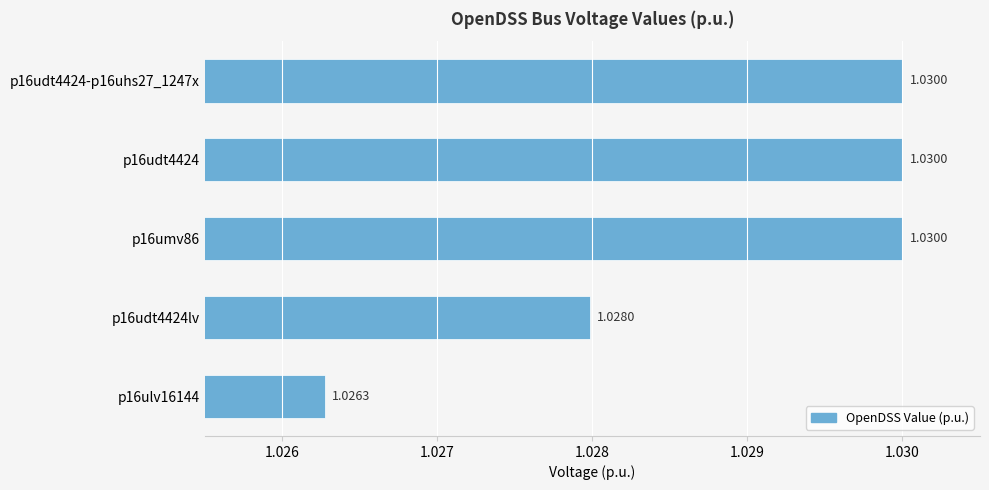

What is the sum of all values?

5.1